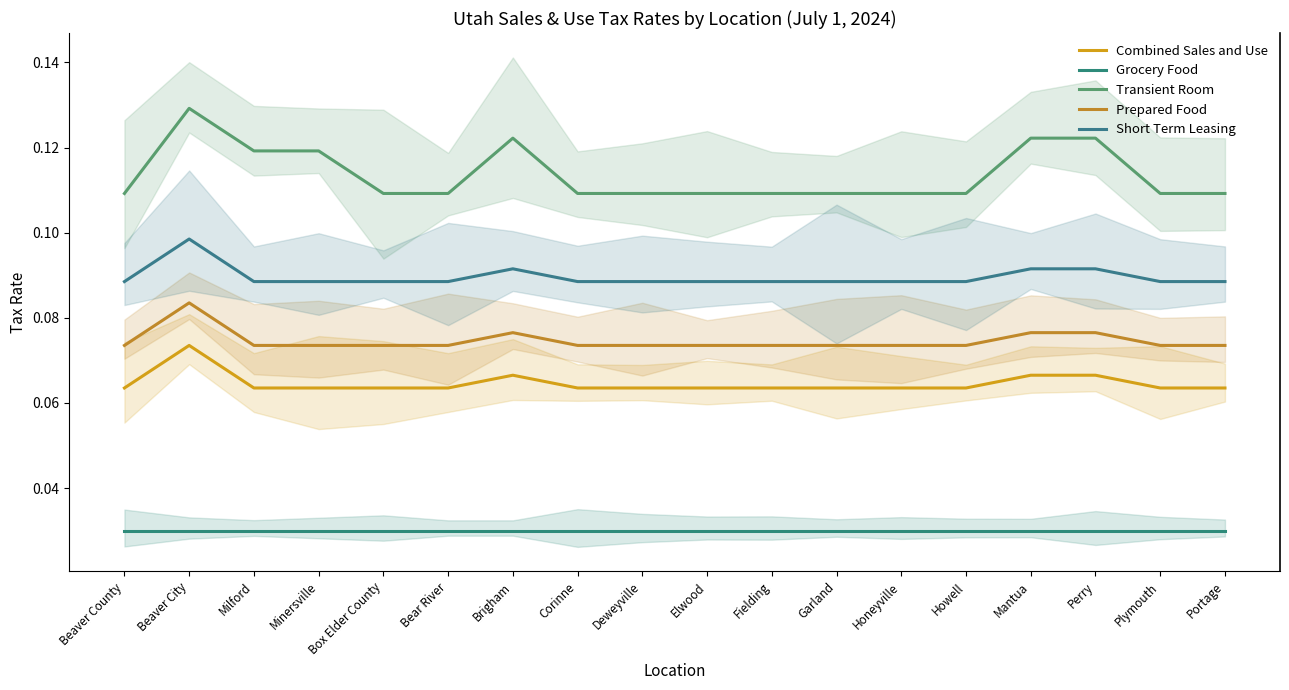

What position from the left is Plymouth?

17